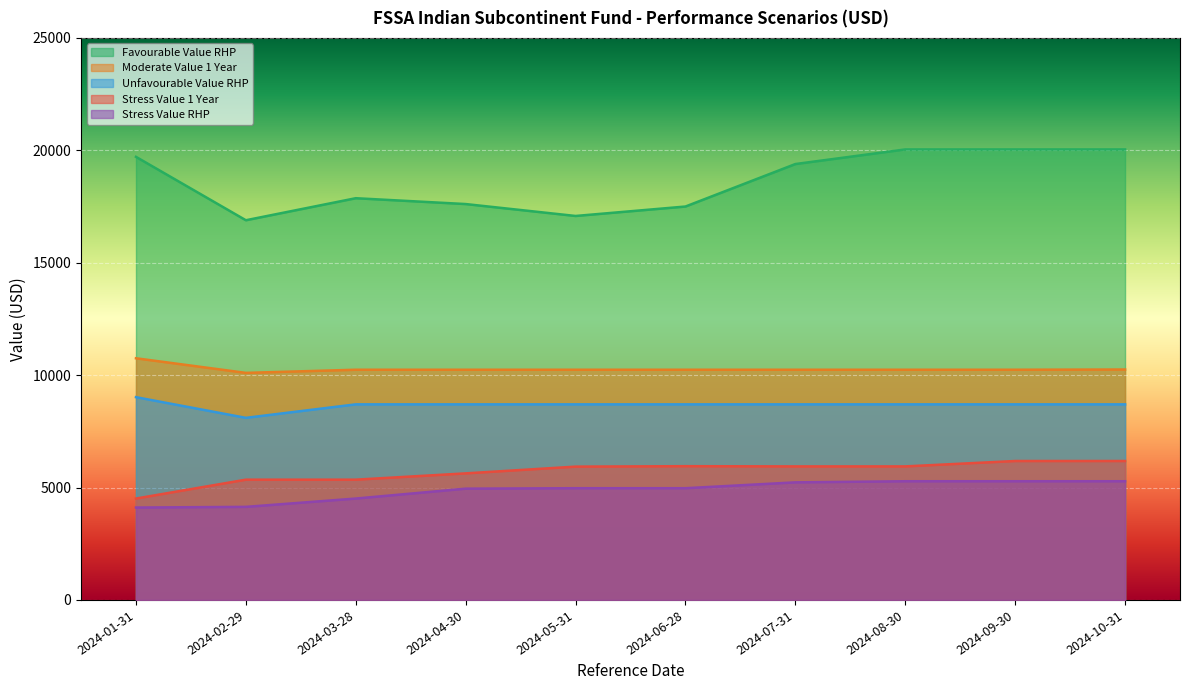

Does the chart display data point markers on the line(s)?

No